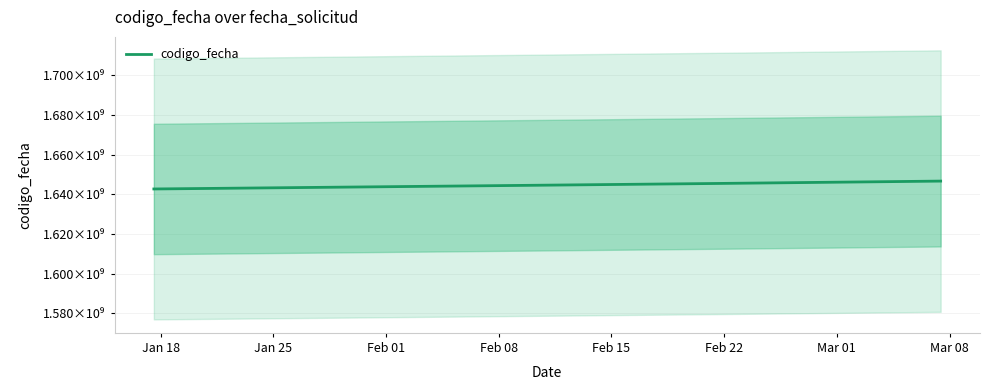

Between Feb 01 and Feb 08, which is larger?

Feb 08